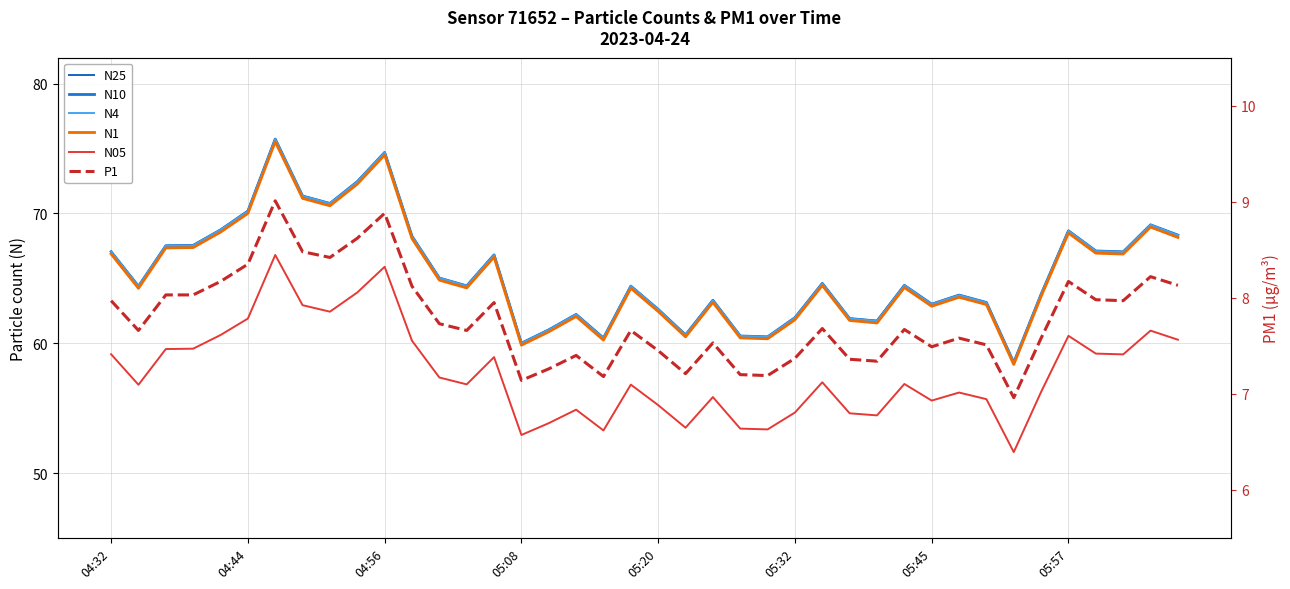

What is the sum of the N4 values at 23 and 32?

123.7